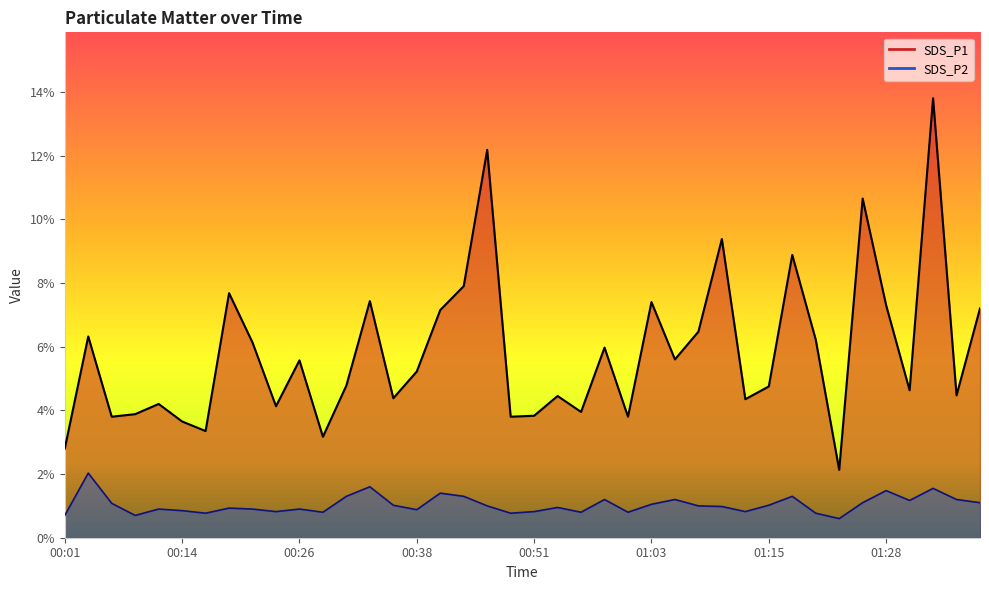

Reading right to left, transcribe all the data shown in this chart.

SDS_P1: 7.2	4.5	13.8	4.6	7.3	10.7	2.1	6.2	8.9	4.8	4.3	9.4	6.5	5.6	7.4	3.8	6.0	4.0	4.5	3.8	3.8	12.2	7.9	7.2	5.2	4.4	7.4	4.8	3.2	5.6	4.1	6.1	7.7	3.4	3.6	4.2	3.9	3.8	6.3	2.8
SDS_P2: 1.1	1.2	1.6	1.2	1.5	1.1	0.6	0.8	1.3	1.0	0.8	1.0	1.0	1.2	1.1	0.8	1.2	0.8	0.9	0.8	0.8	1.0	1.3	1.4	0.9	1.0	1.6	1.3	0.8	0.9	0.8	0.9	0.9	0.8	0.8	0.9	0.7	1.1	2.0	0.7